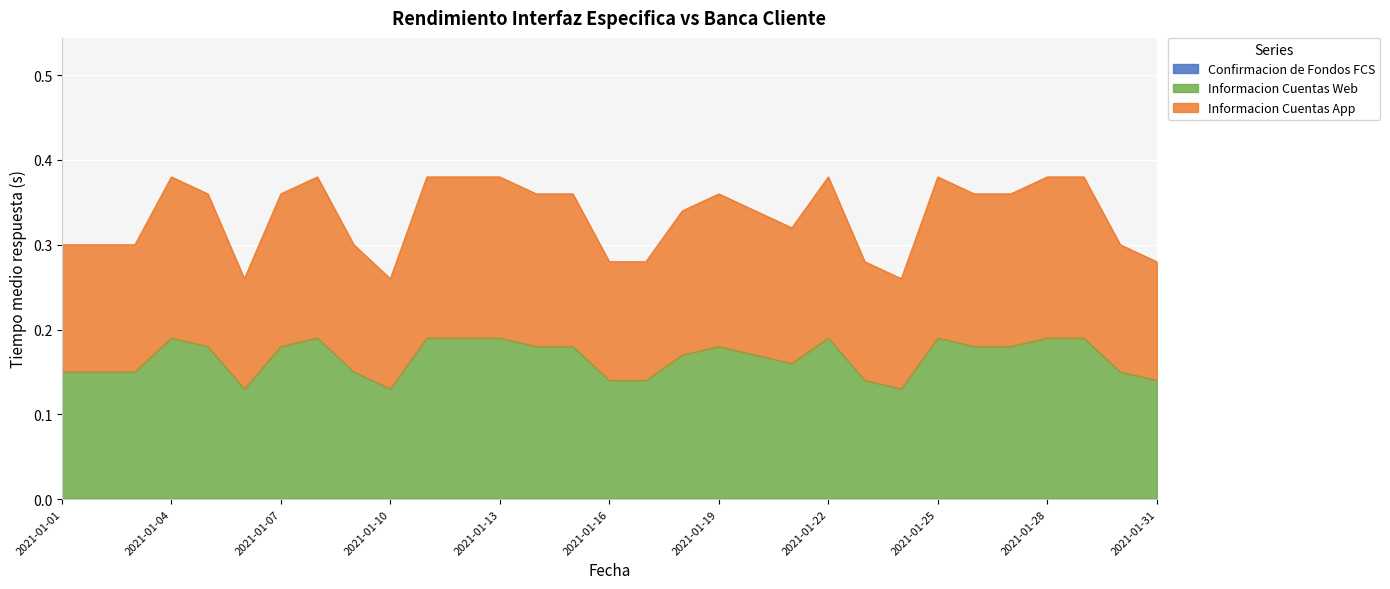

How many lines are shown in the chart?

3